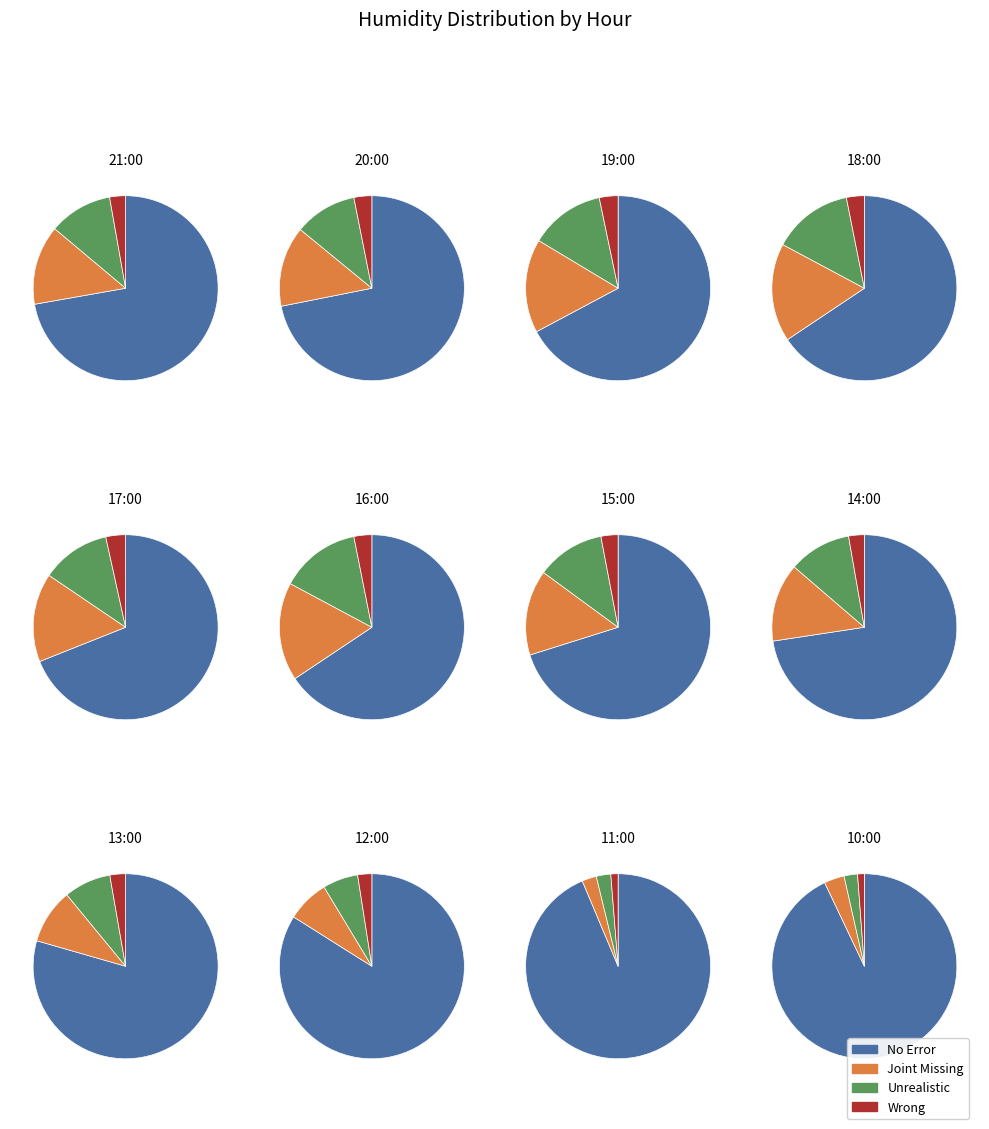

True or false: 16:00 accounts for 7% of the total.

True